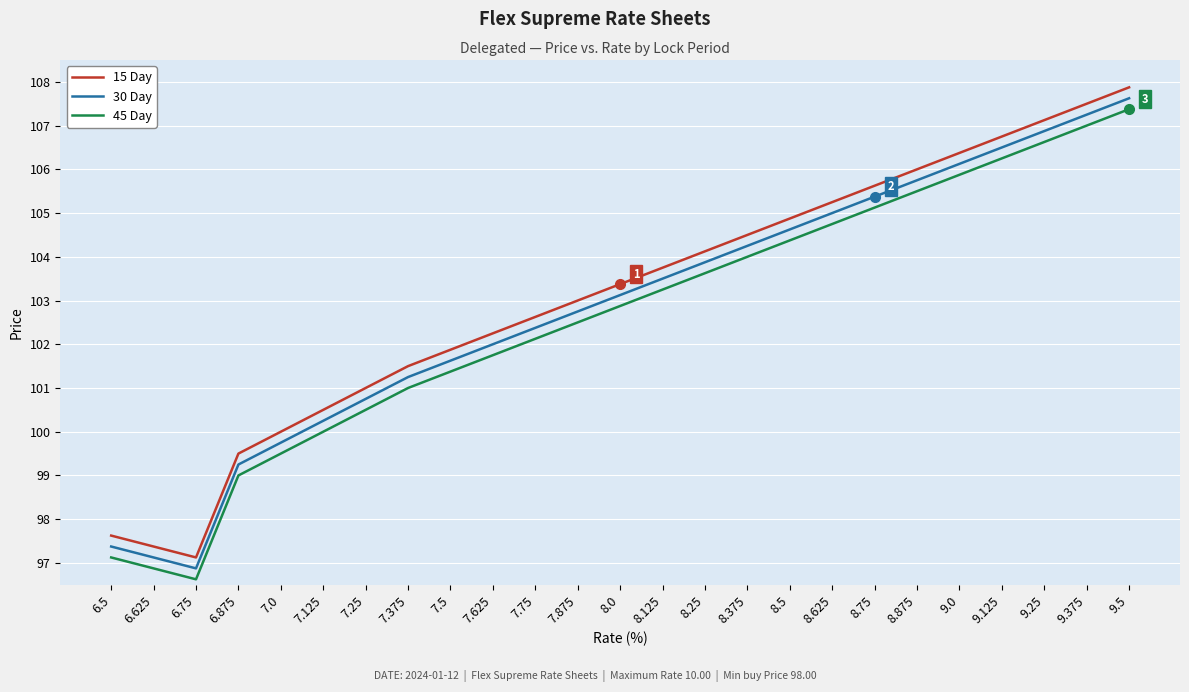

What position from the left is 8.875?

20